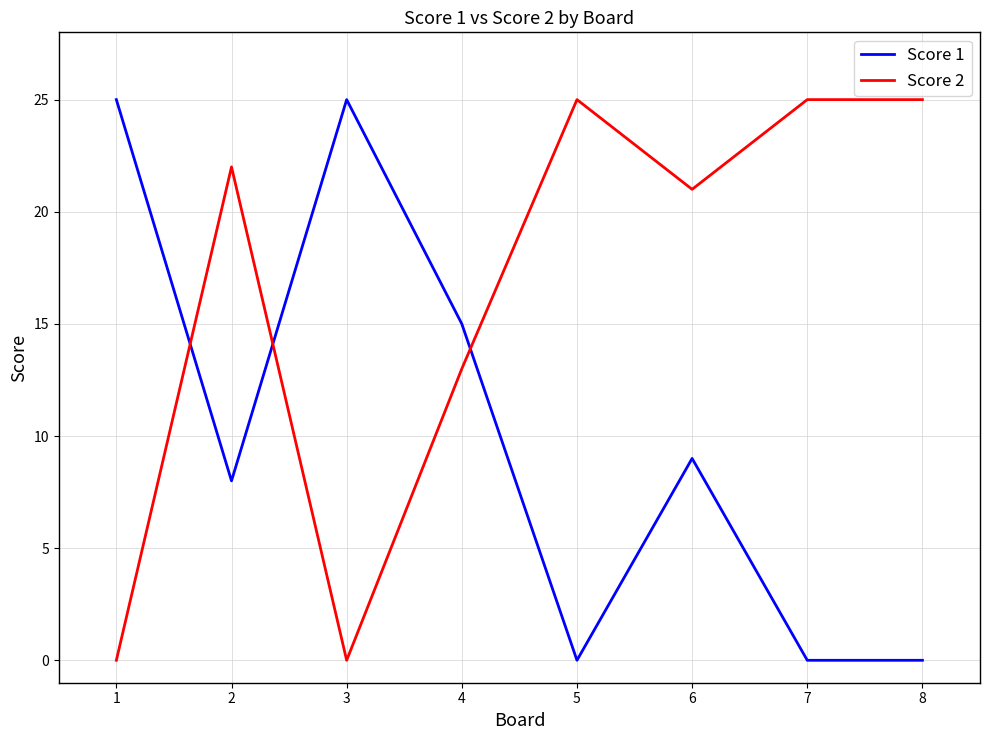

What is the approximate value of Score 2 at 8, to the nearest 5?

25